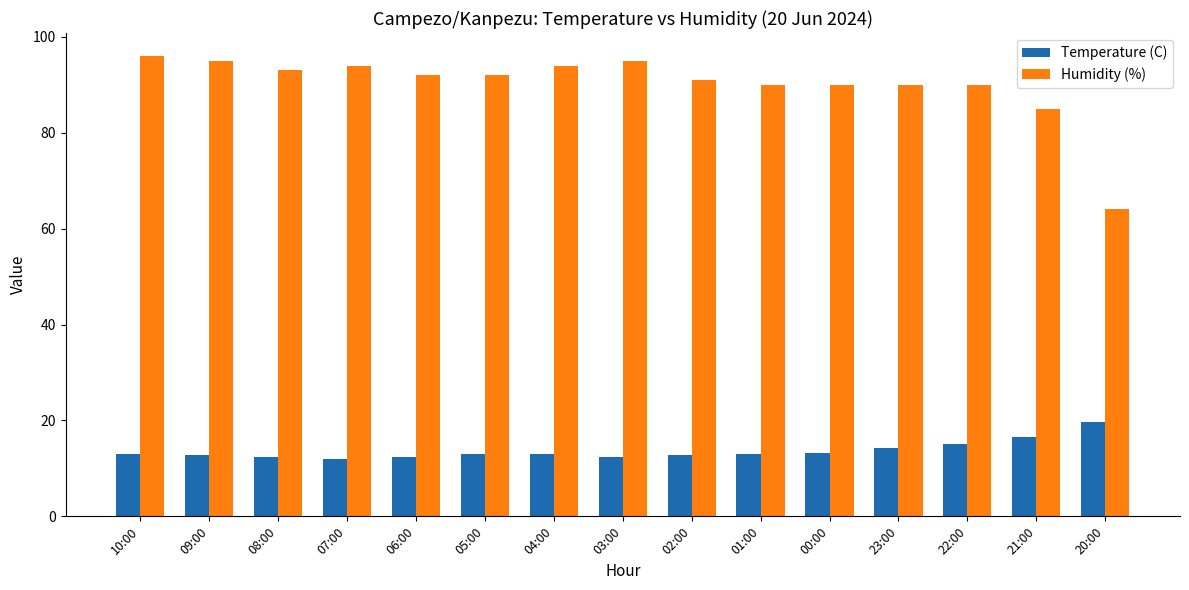

What is the total value across all series at 06:00?

104.4